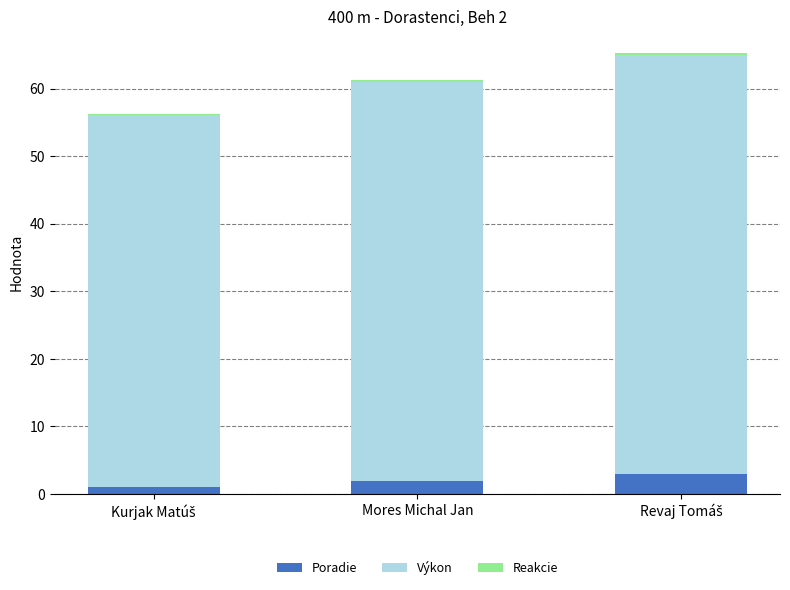

Is it true that Poradie equals 2.0 at Mores Michal Jan?

True